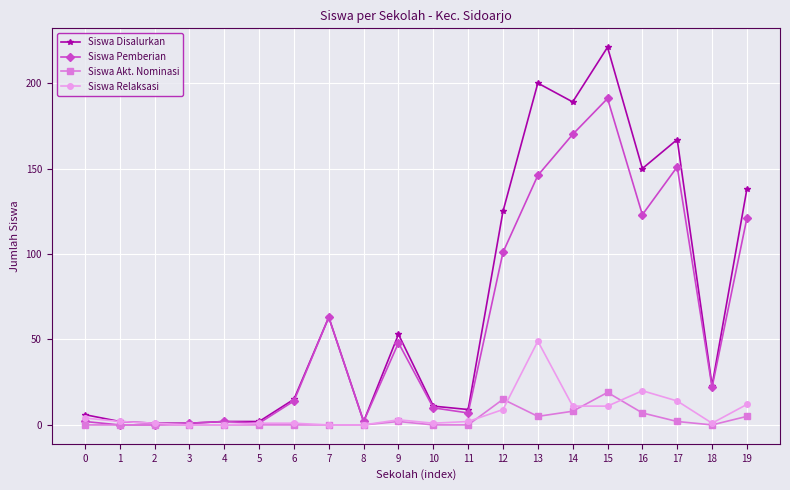

How many Siswa Akt. Nominasi values are between 0 and 5?

16